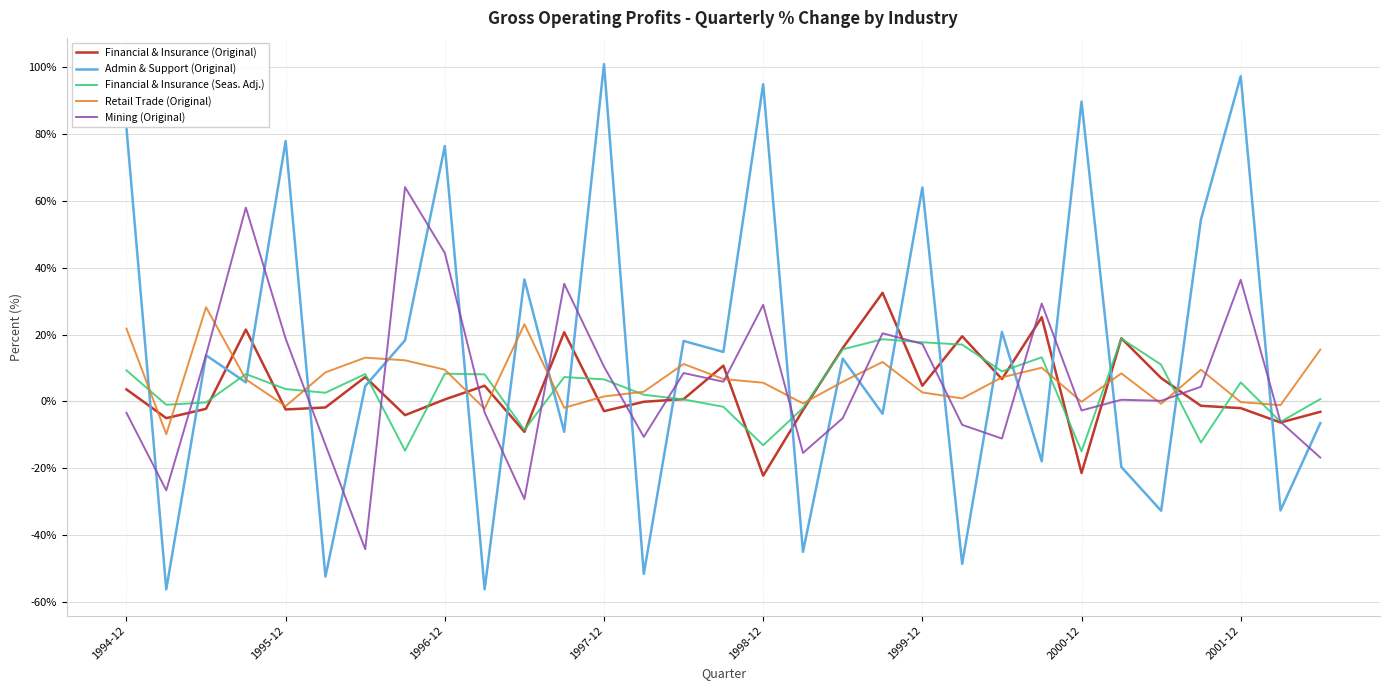

Which series has the largest total across all categories?

Admin & Support (Original)